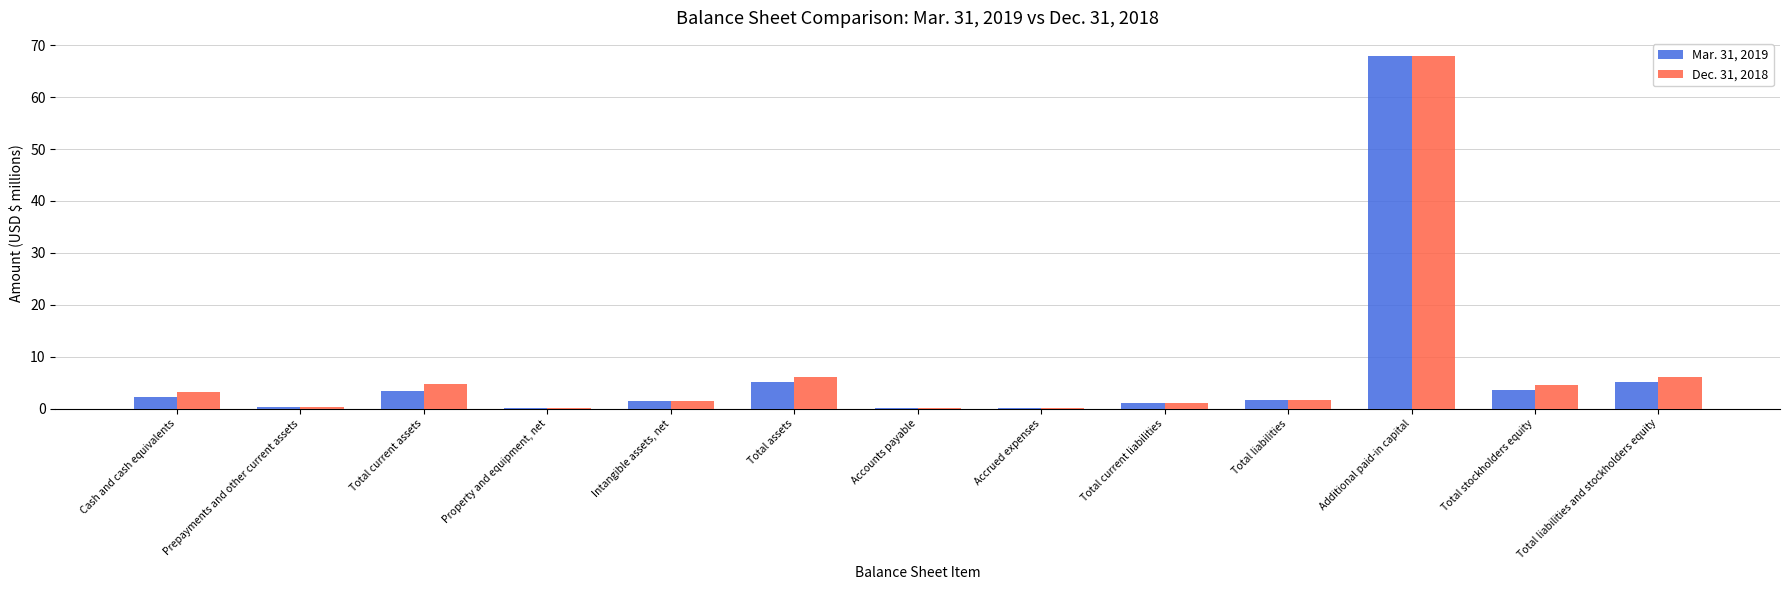

Which series has the largest range (max minus min)?

Dec. 31, 2018